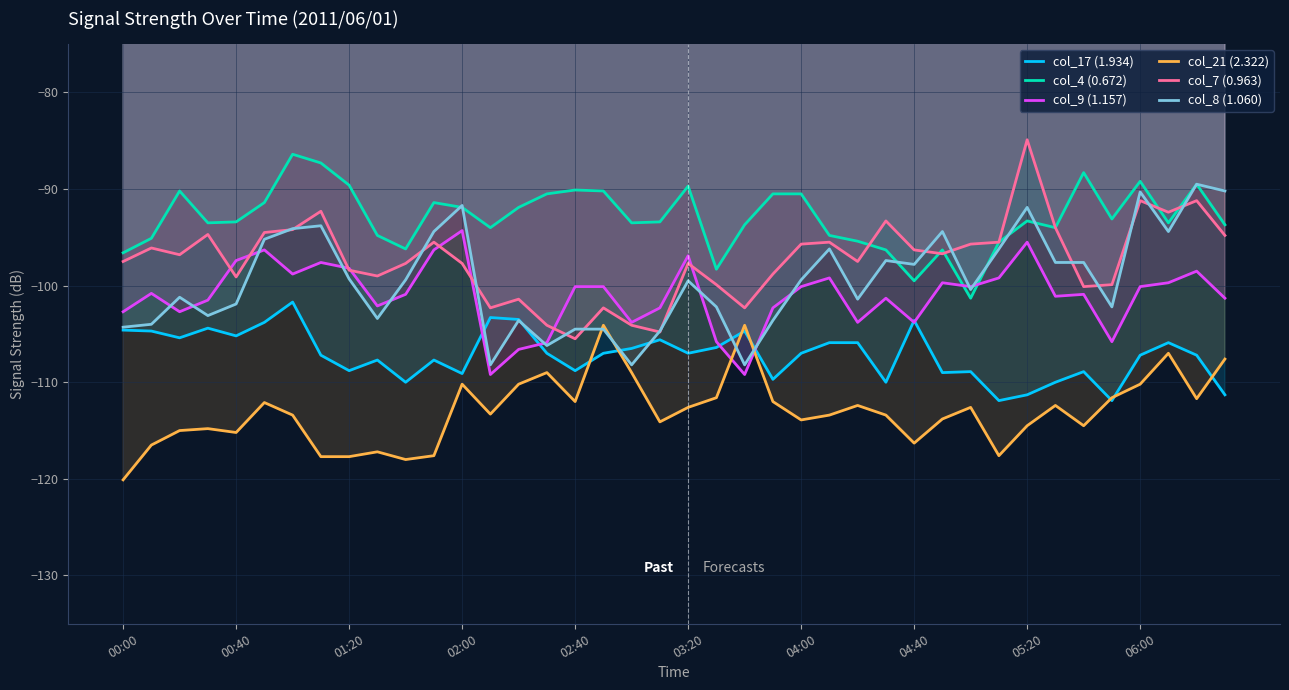

Where is col_17 (1.934) nearest to the value -106?

25